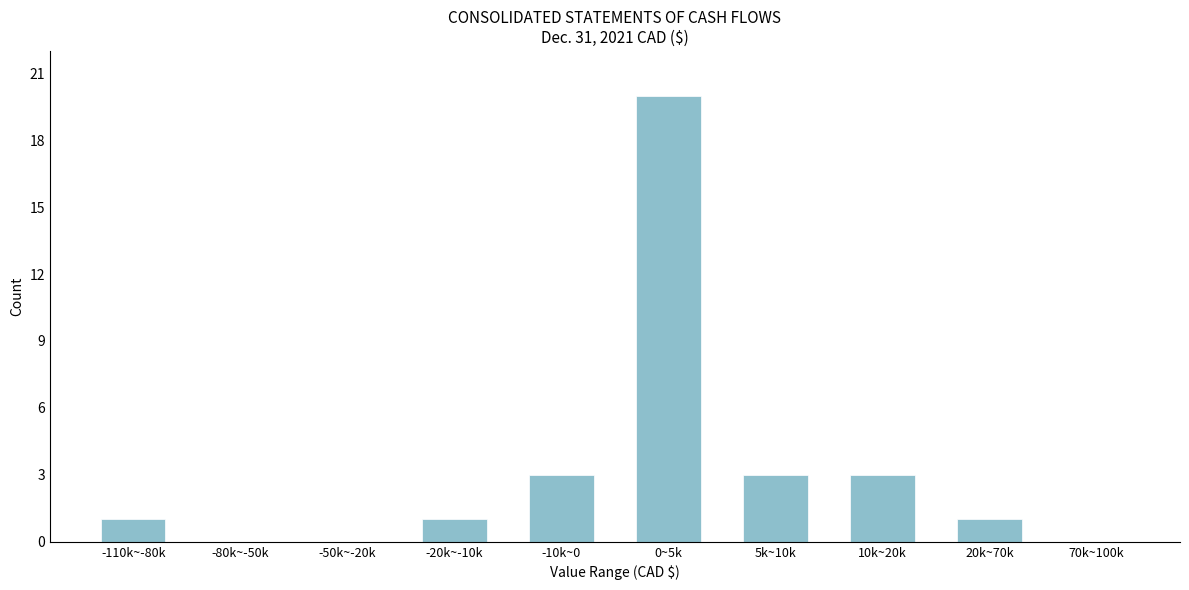

Reading left to right, transcribe all the data shown in this chart.

-110k~-80k=1	-80k~-50k=0	-50k~-20k=0	-20k~-10k=1	-10k~0=3	0~5k=20	5k~10k=3	10k~20k=3	20k~70k=1	70k~100k=0